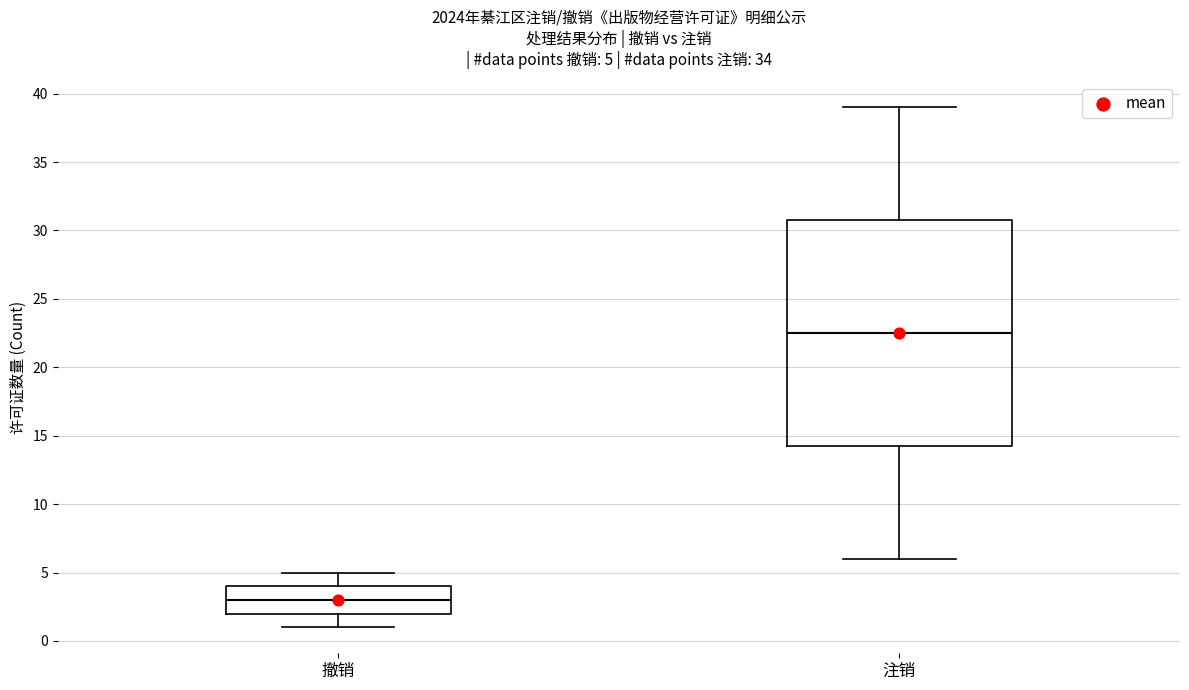

Which box is the tallest, from its lower edge to its upper edge?

注销